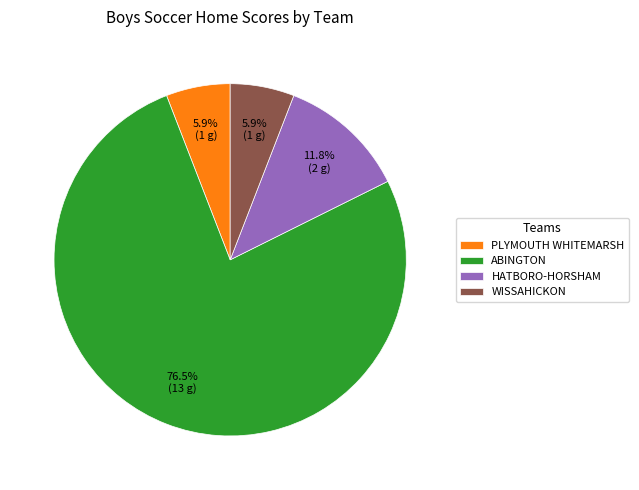

True or false: HATBORO-HORSHAM accounts for 26% of the total.

False